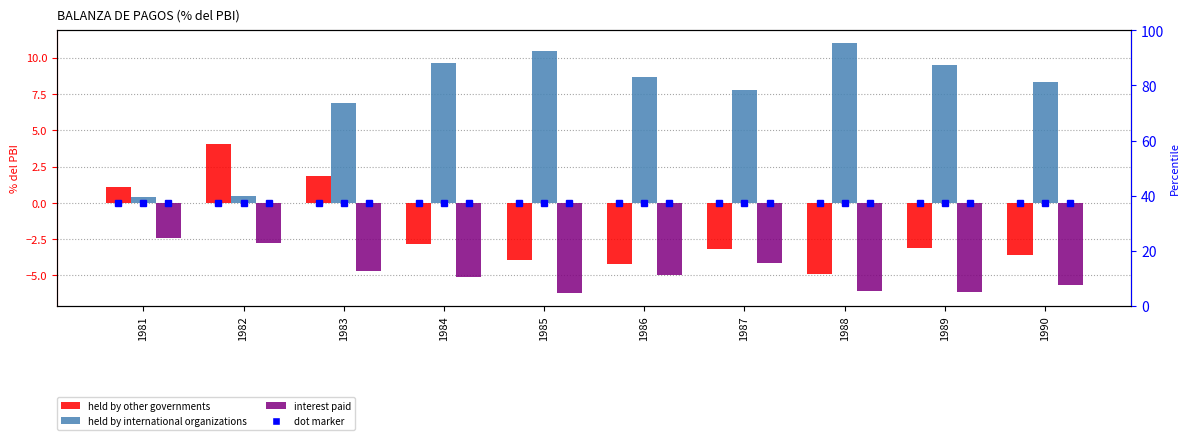

The value of held by other governments at 1990 is -0.9. True or false?

False